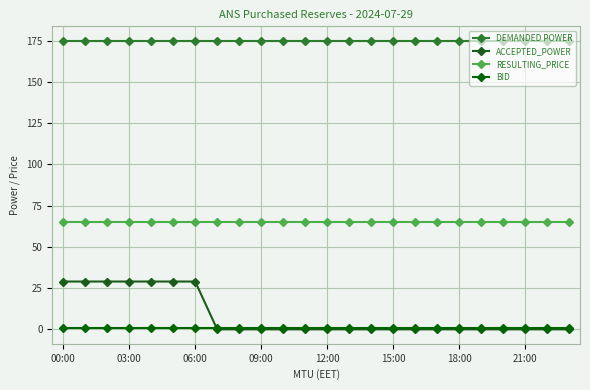

Reading left to right, list all the values displayed in this chart.

DEMANDED POWER: 175	175	175	175	175	175	175	175	175	175	175	175	175	175	175	175	175	175	175	175	175	175	175	175
ACCEPTED_POWER: 29	29	29	29	29	29	29	0	0	0	0	0	0	0	0	0	0	0	0	0	0	0	0	0
RESULTING_PRICE: 65	65	65	65	65	65	65	65	65	65	65	65	65	65	65	65	65	65	65	65	65	65	65	65
BID: 1	1	1	1	1	1	1	1	1	1	1	1	1	1	1	1	1	1	1	1	1	1	1	1